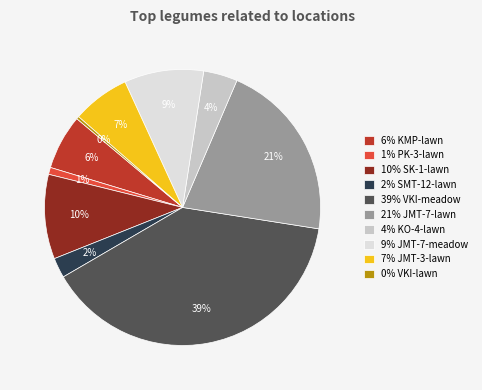

Combined, do 39% VKI-meadow and 6% KMP-lawn account for over 50%?

No